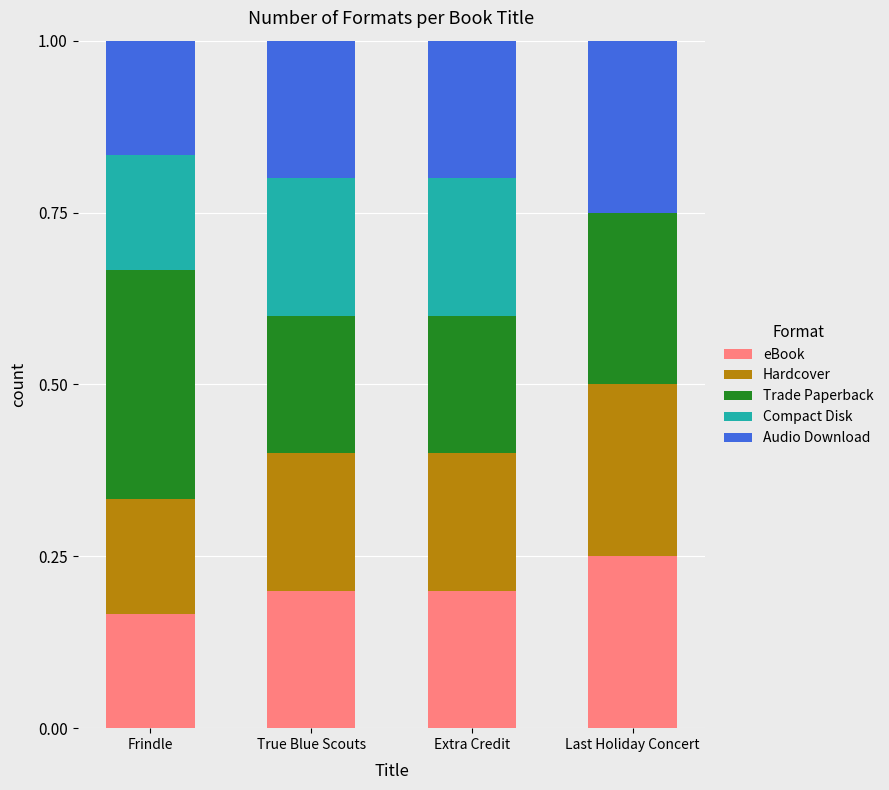

What is the sum of the eBook values at Extra Credit and Frindle?

0.4